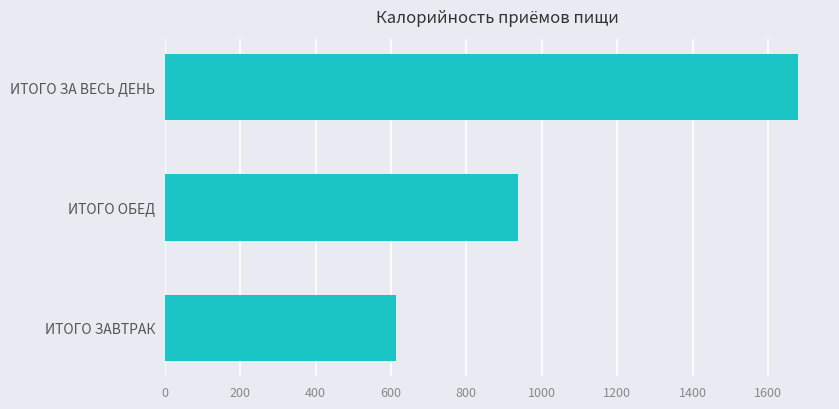

What is the difference between the maximum and minimum values?

1068.1